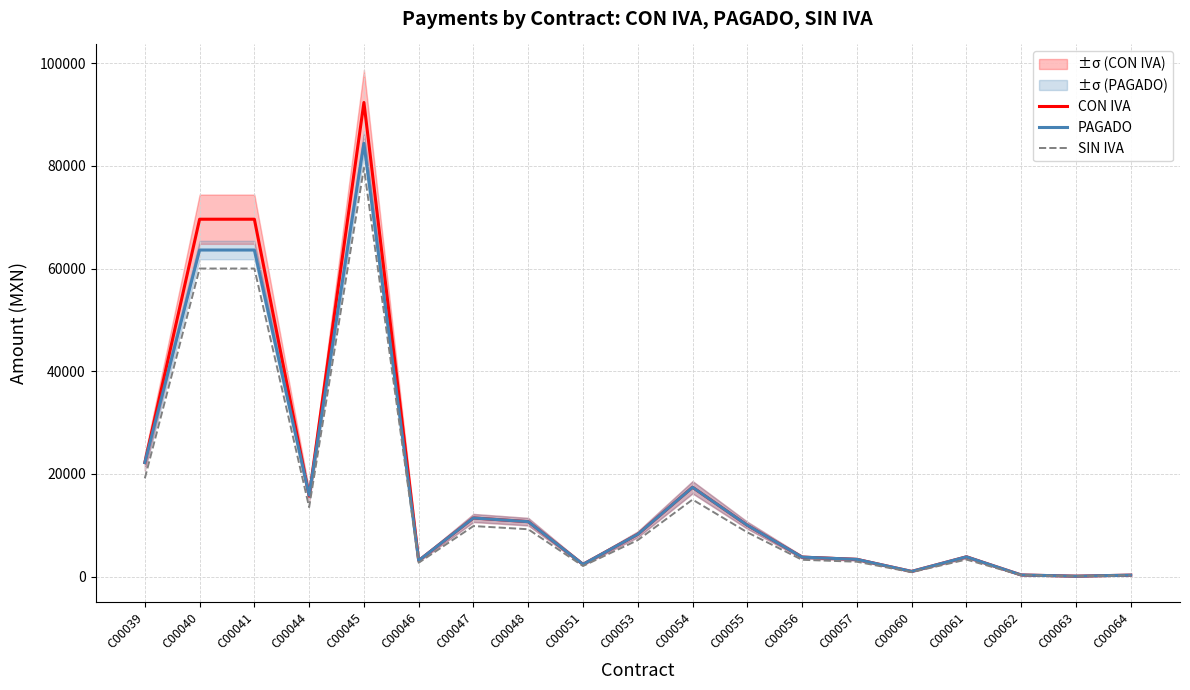

What value does the CON IVA series have at C00044?

15685.0